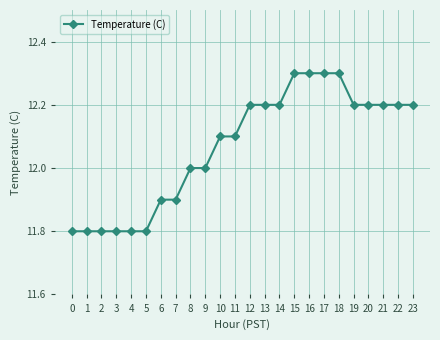

Does the chart have visible grid lines?

Yes